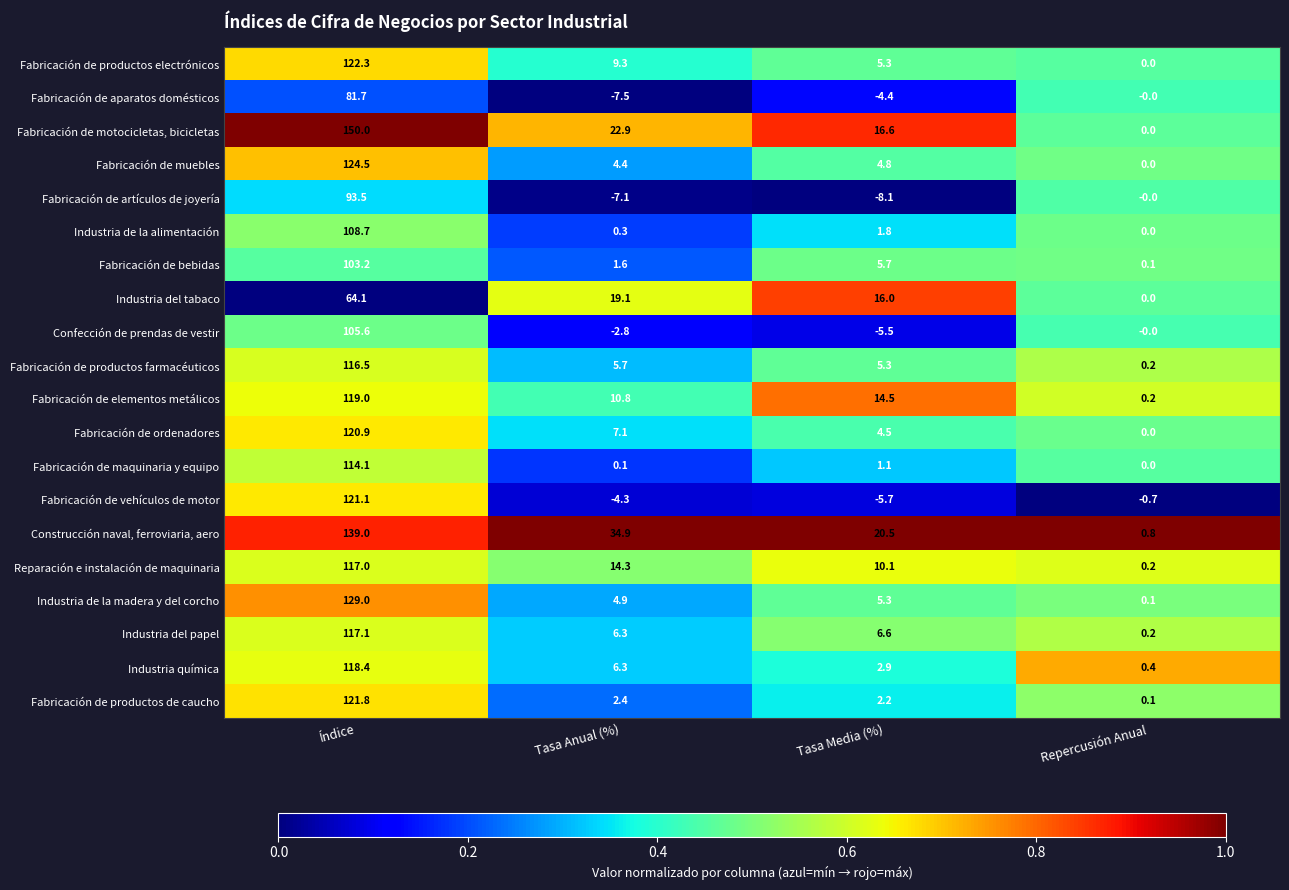

What is the maximum value shown in the chart?

150.0